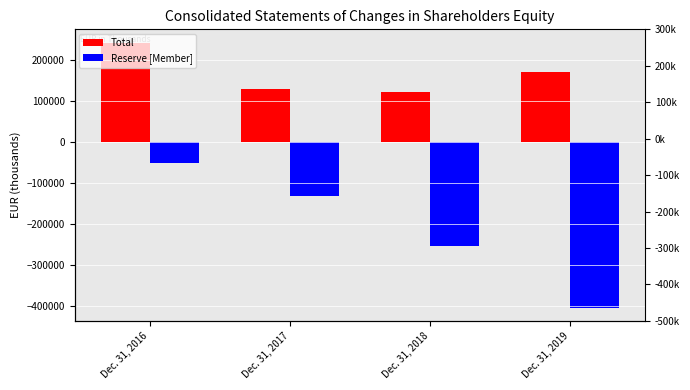

What is the spread (max minus min) of values at Dec. 31, 2018?

376232